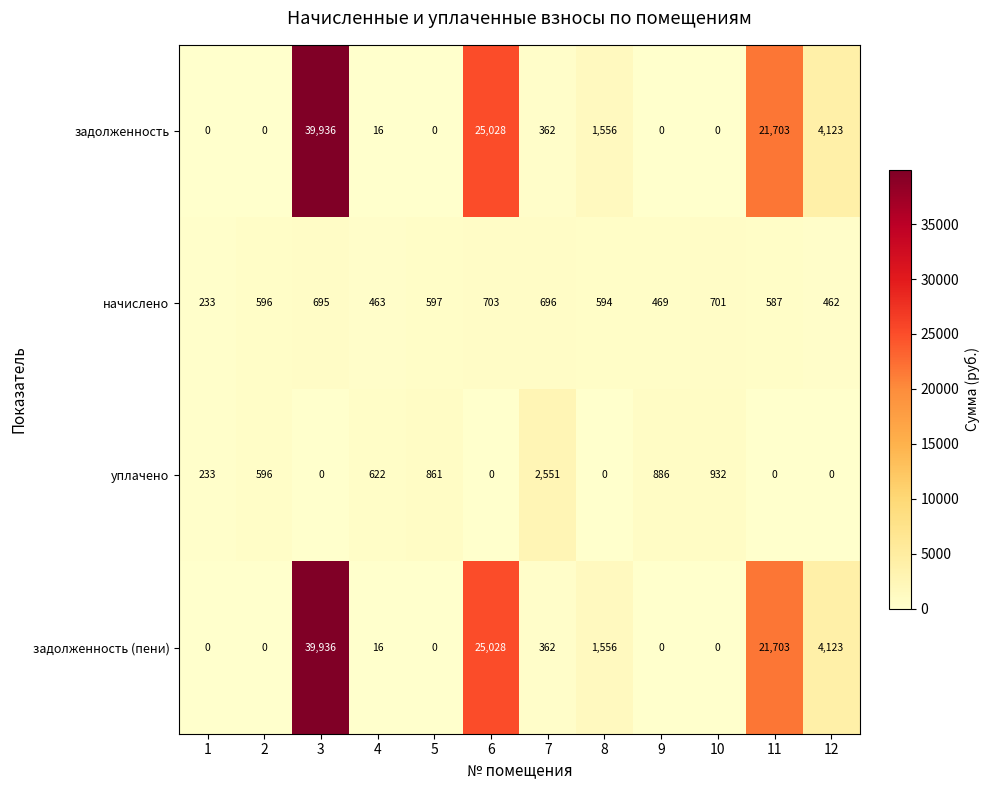

How many values in задолженность are above zero?

7